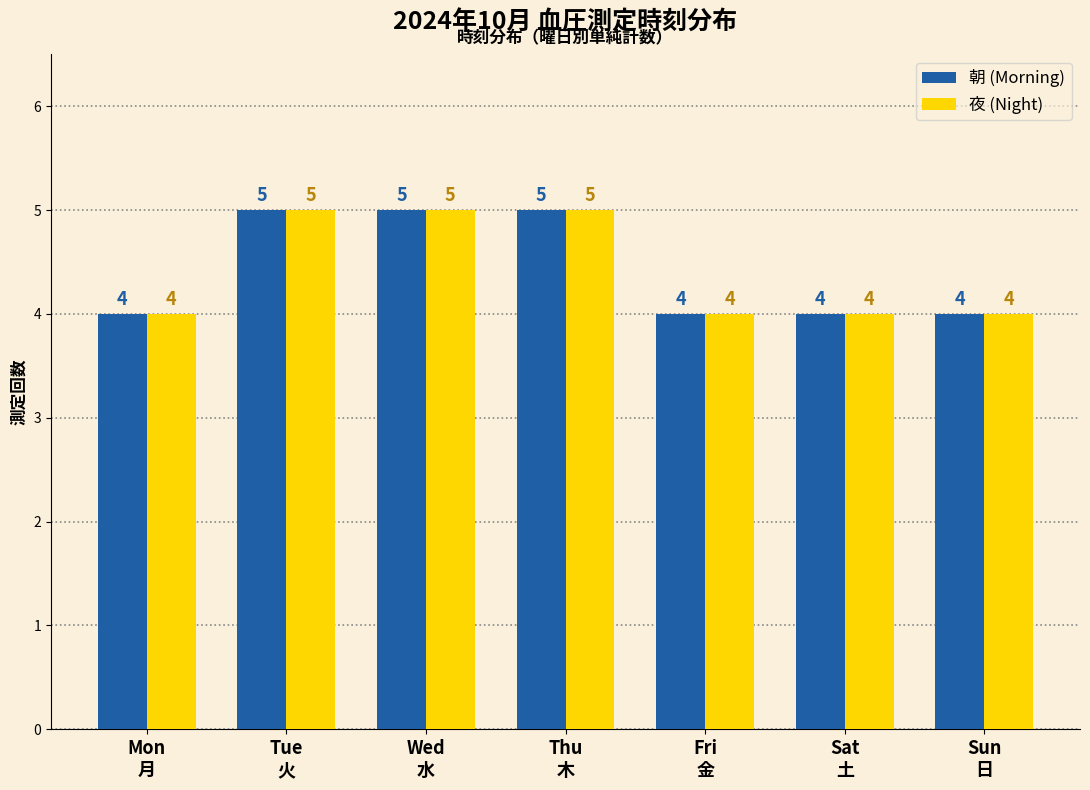

Is it true that 夜 (Night) equals 7 at Tue
火?

False